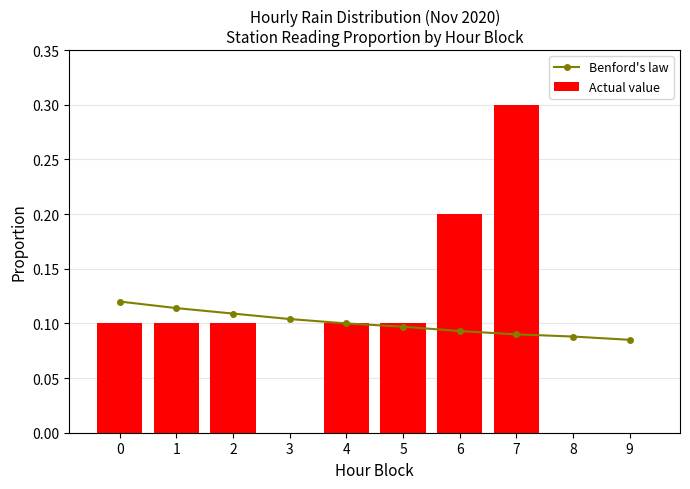

At which label is Benford's law closest to 0?

9